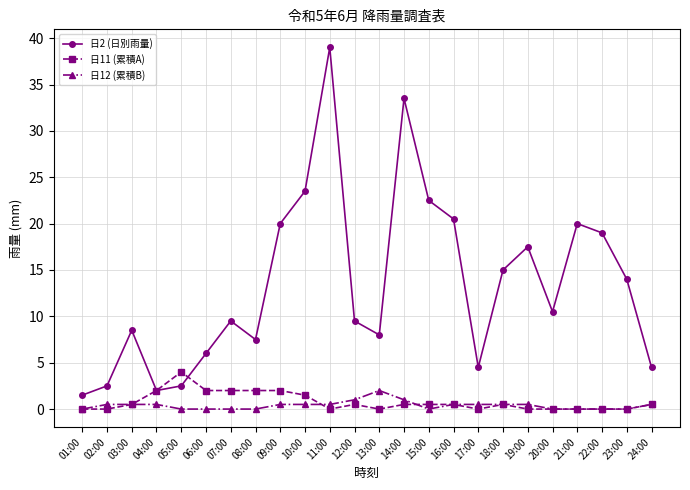

What is the maximum value for 日11 (累積A)?

4.0